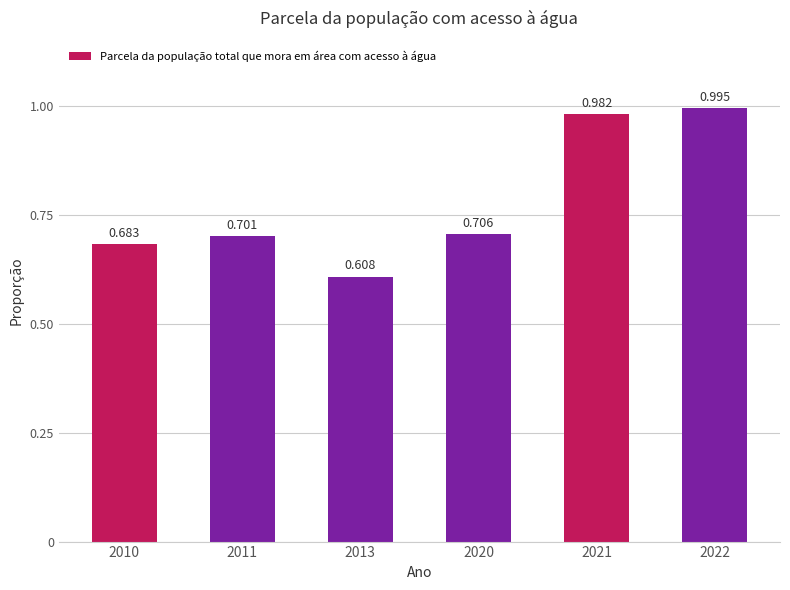

Which has a higher value, 2013 or 2011?

2011